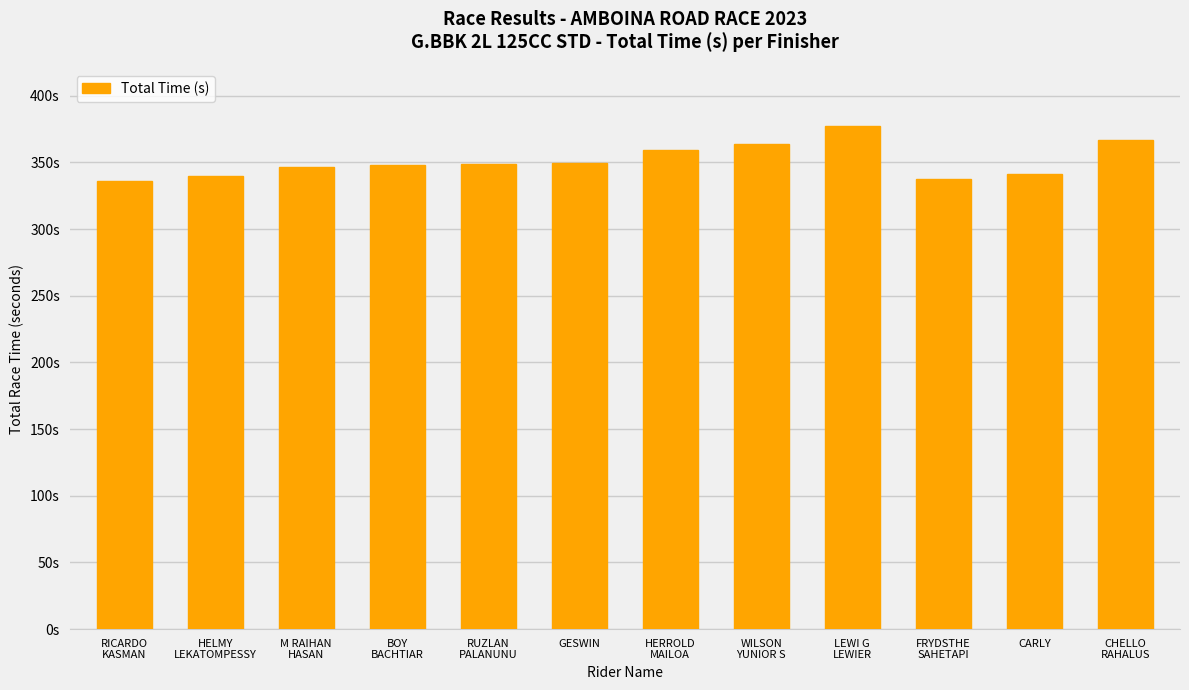

What is the label of the 7th bar from the right?

GESWIN